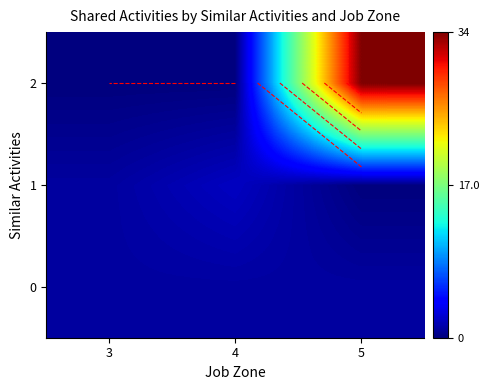

The value of 1 at 5 is 1. True or false?

False